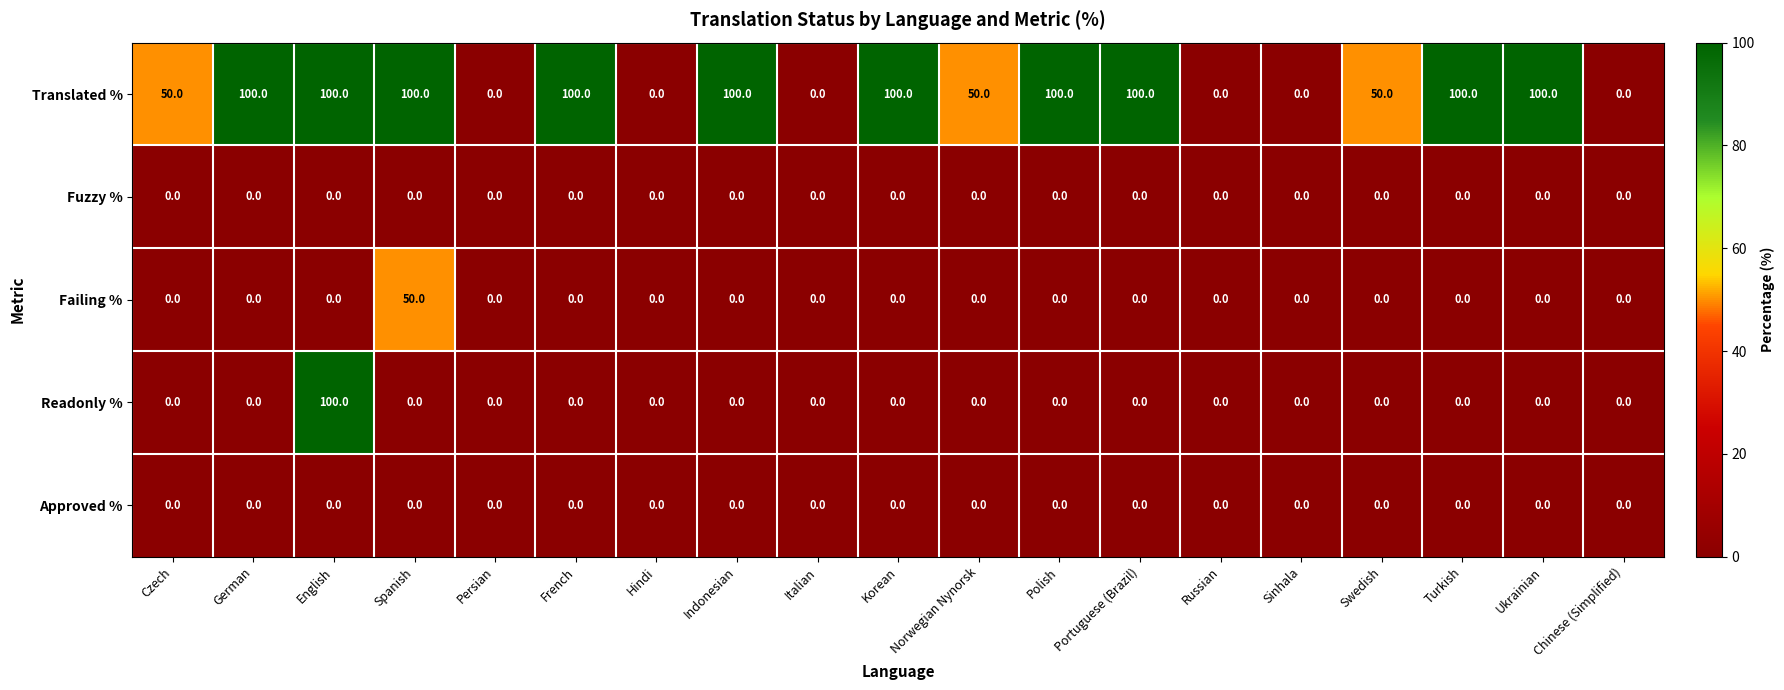

The value of Failing % at English is 29. True or false?

False